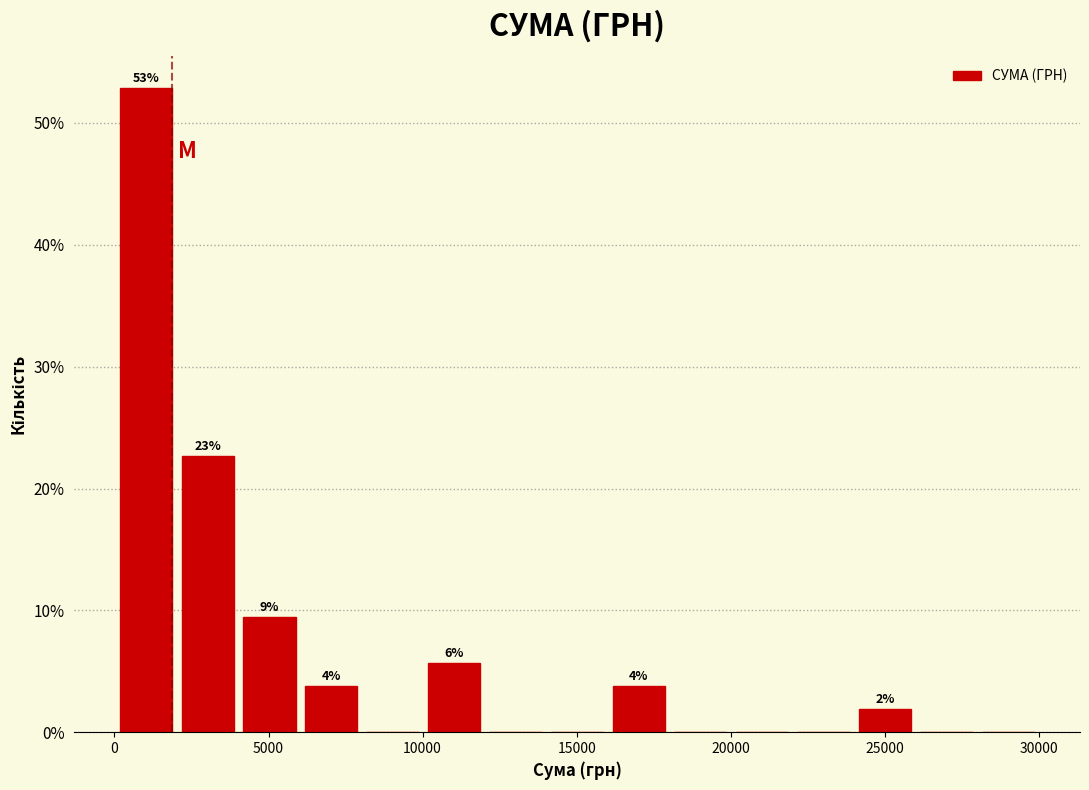

Around what value on the x-axis is the tallest bar? Give the approximate position of its centre, as read against the axis.

1000